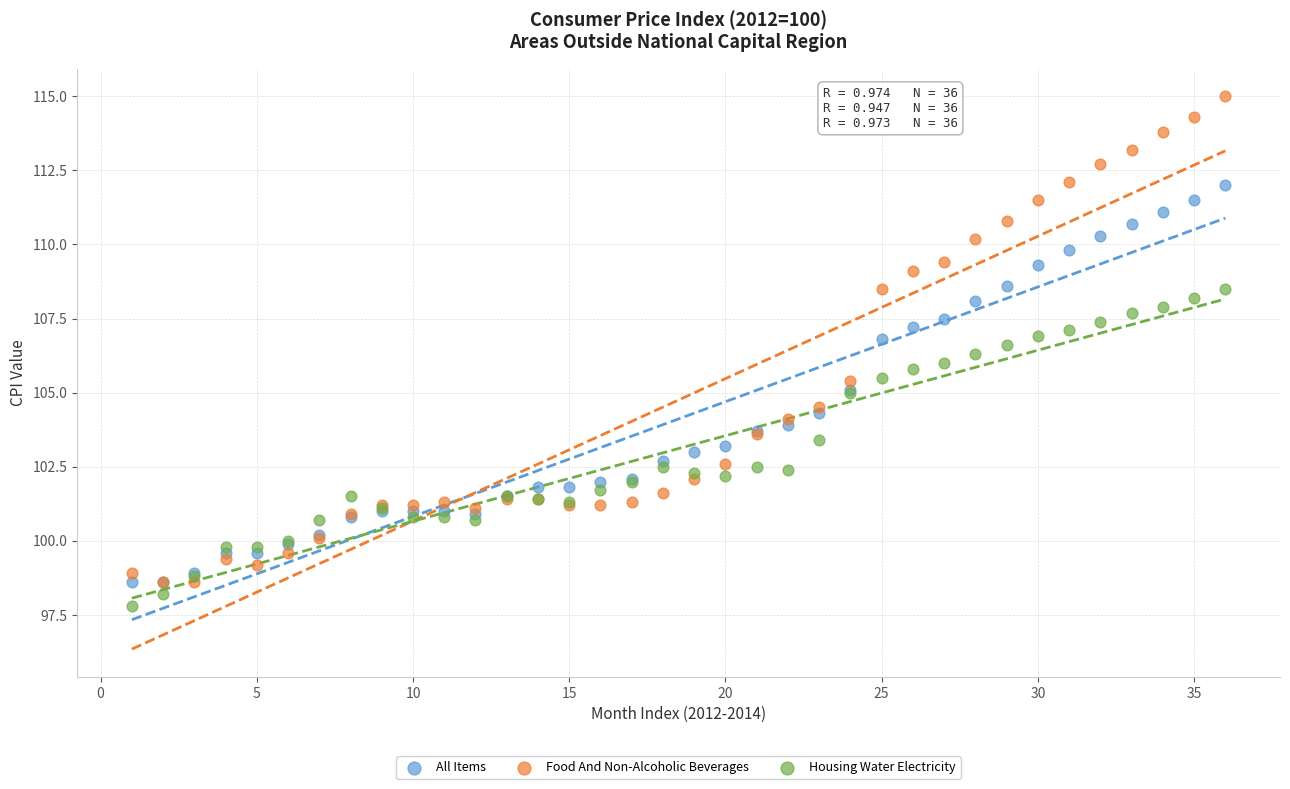

Which series contains the lowest Y value?

Housing Water Electricity